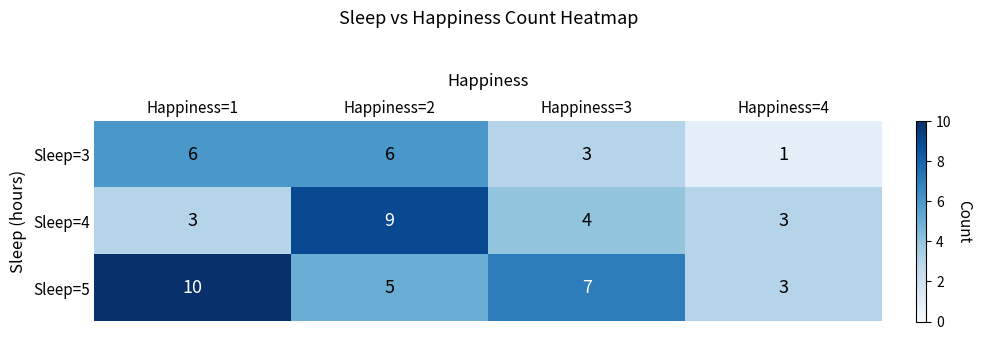

Rank the series at Happiness=3 from highest to lowest value.

Sleep=5, Sleep=4, Sleep=3